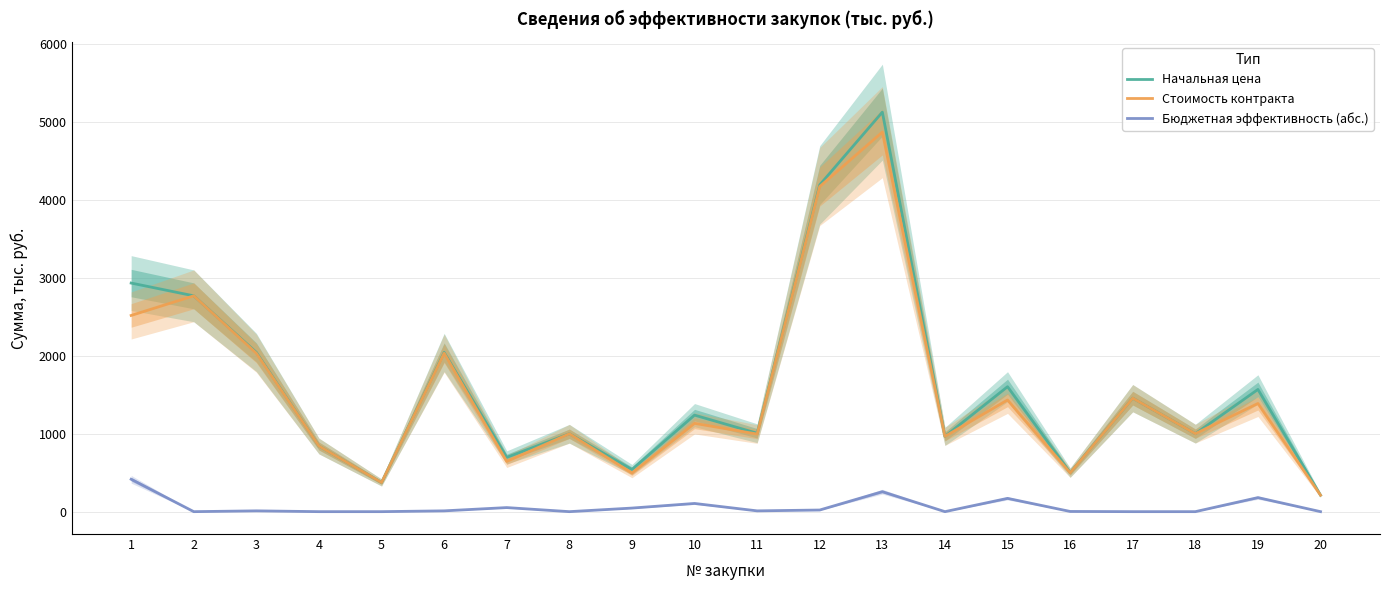

At which category is the sum across all series the highest?

13